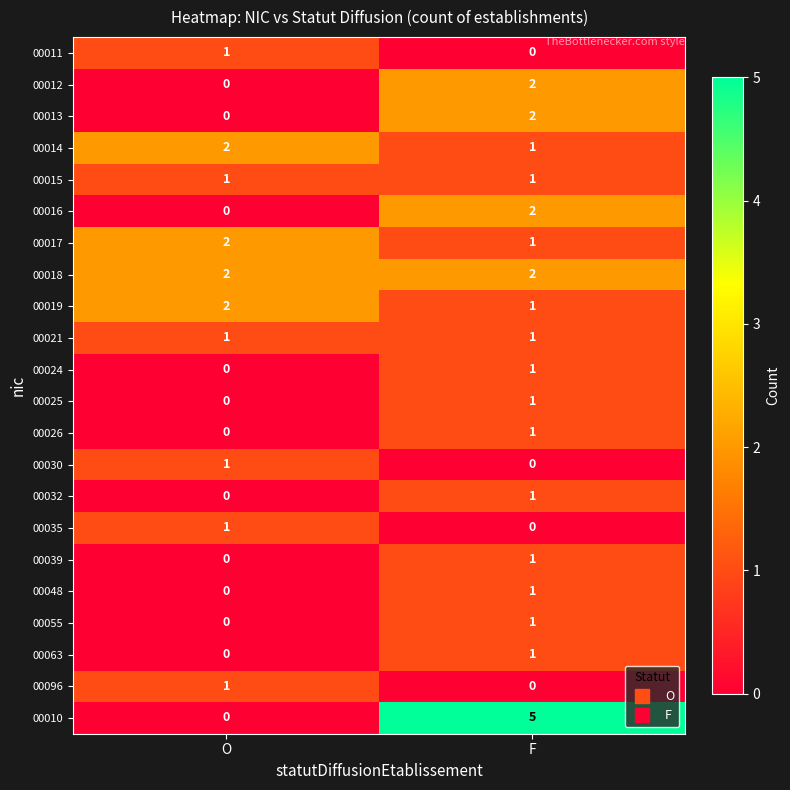

Is it true that 00015 equals 1 at O?

True